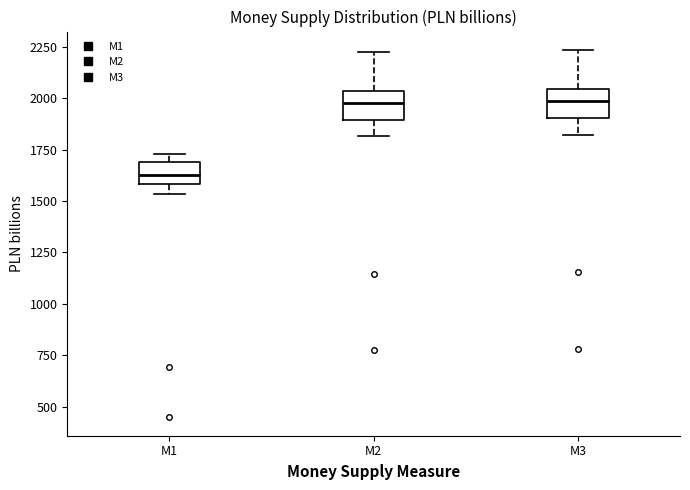

Reading left to right, read every box against the y-axis: the position of its median line, the range the box covers, and the ends of its whiskers. The values are not printed on the chart, so give them approximately, as read against the axis.

M1: median 1650, box 1600 to 1700, whiskers 1550 to 1750
M2: median 2000, box 1900 to 2050, whiskers 1800 to 2250
M3: median 2000, box 1900 to 2050, whiskers 1800 to 2250